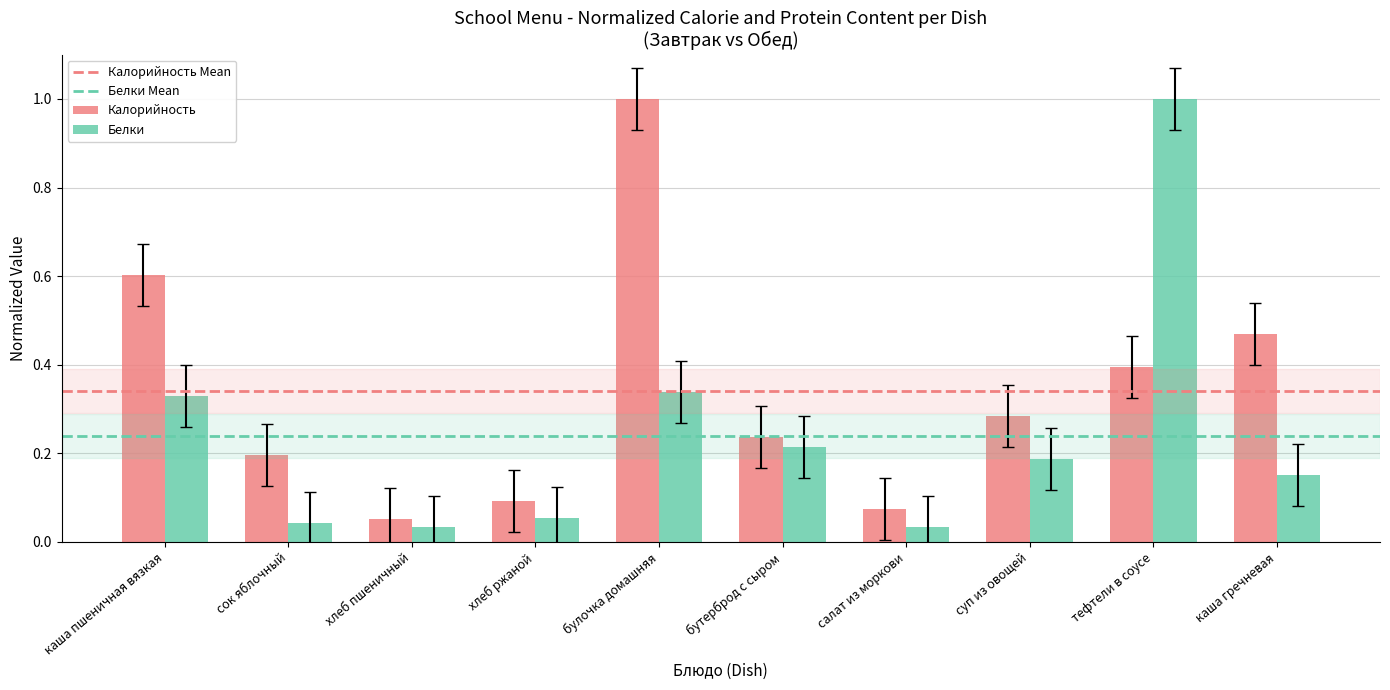

What is the label of the 2nd bar from the left?

сок яблочный